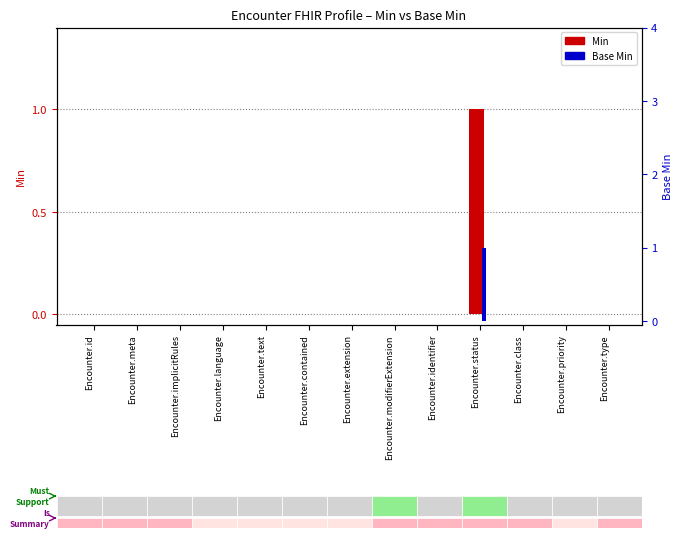

At which category is the sum across all series the highest?

Encounter.status